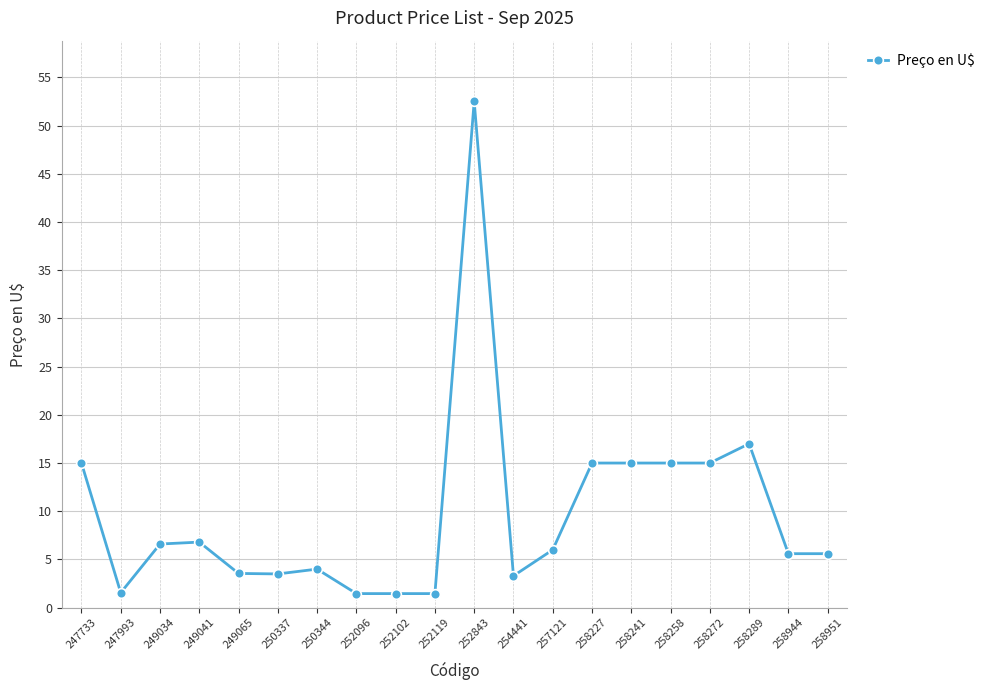

True or false: the data has more than 0 interior local peaks.

True